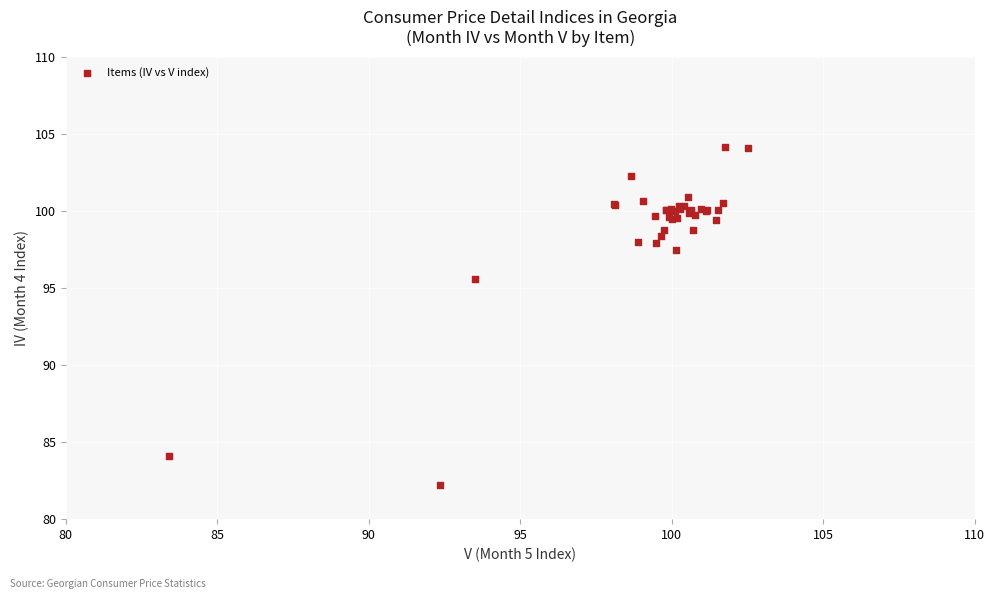

What Y value in the scatter plot is closest to 93?

95.6